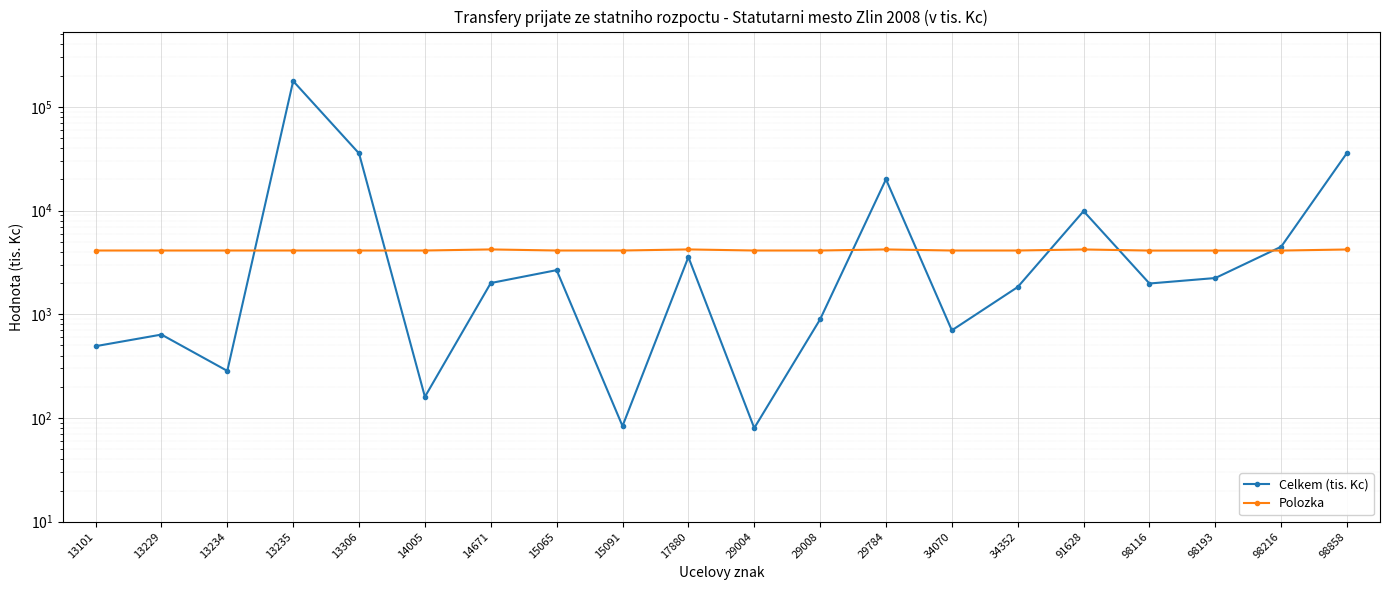

How many data points does each series have?

20